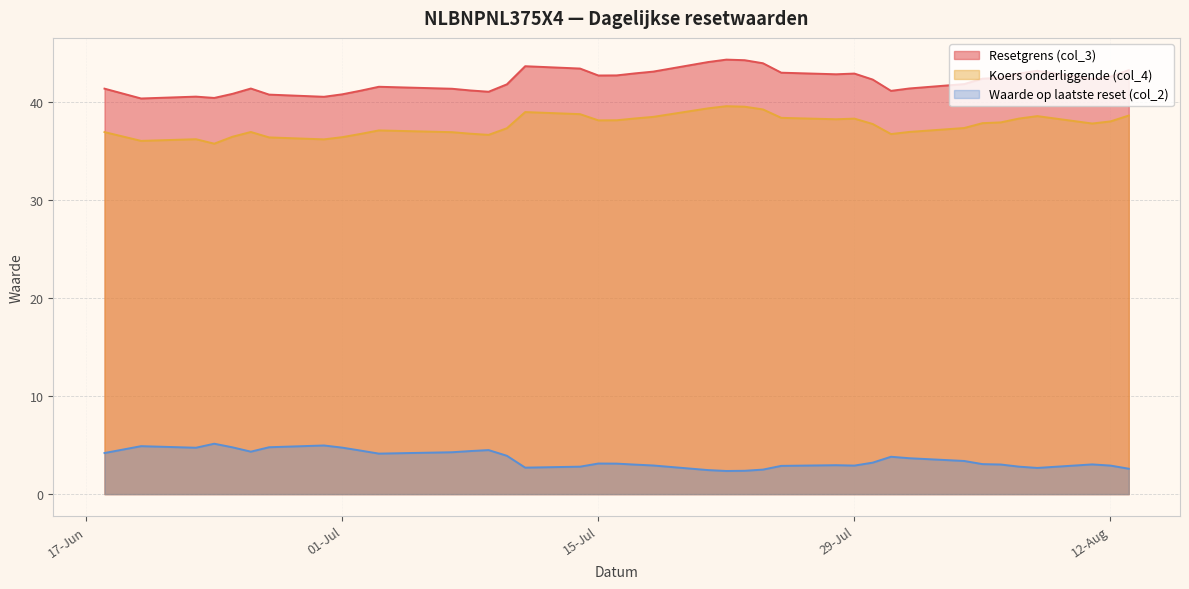

Which series has the widest spread of values?

Resetgrens (col_3)